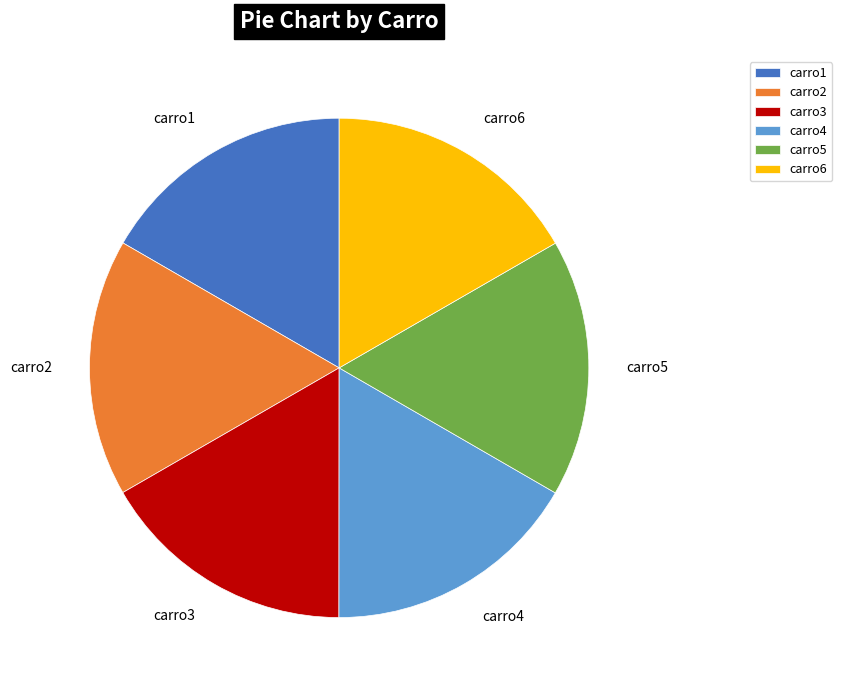

Do carro4 and carro1 together represent more than half of the pie?

No